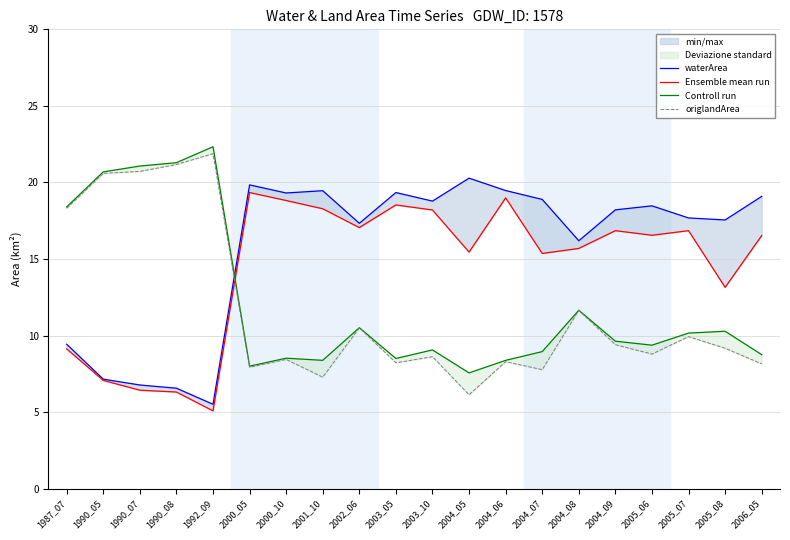

Is it true that origlandArea equals 21.2 at 1990_08?

True